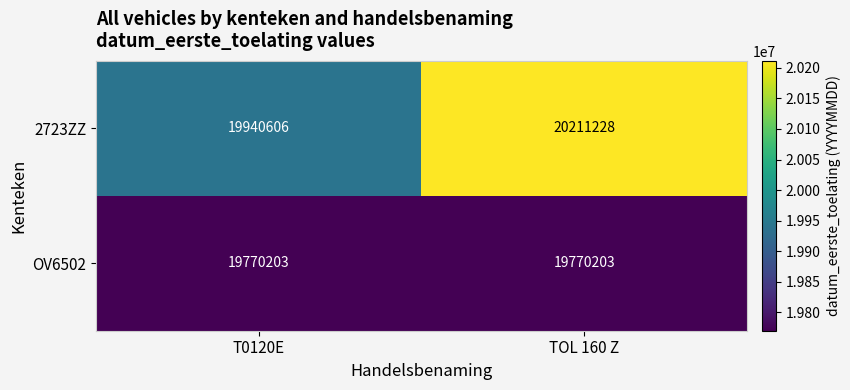

Rank the series by their maximum value, from highest to lowest.

2723ZZ, OV6502